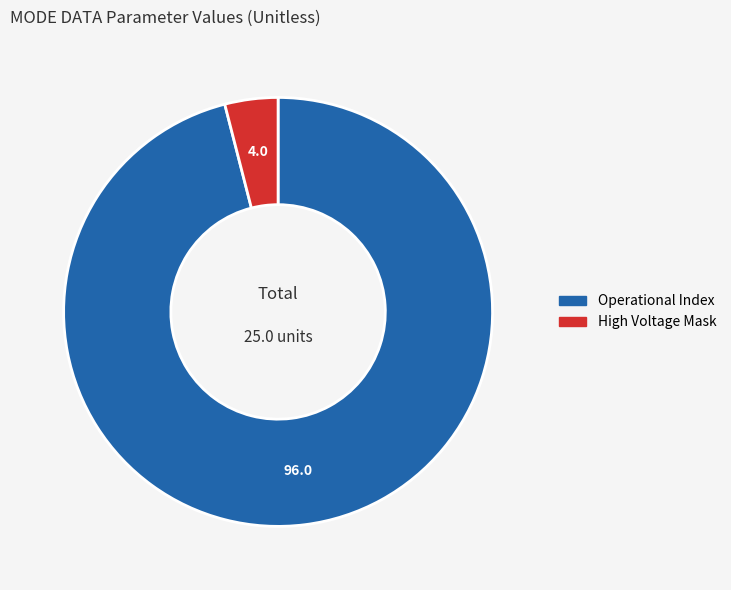

True or false: Operational Index accounts for 89% of the total.

False